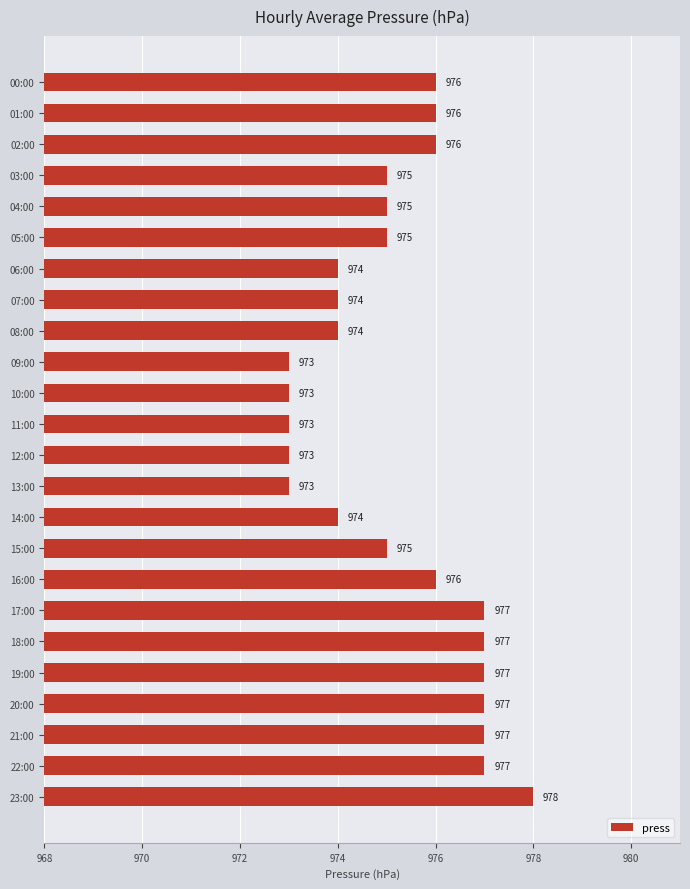

Does the chart contain stacked bars?

No